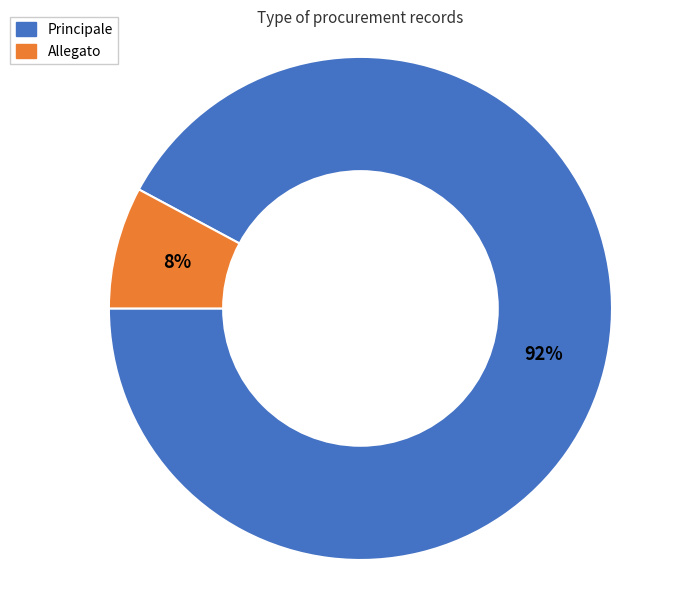

Which category has the smallest portion of the pie?

Allegato